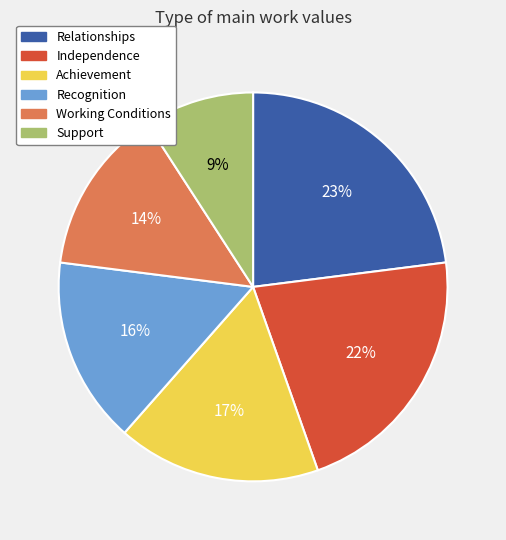

How many slices are in this pie chart?

6